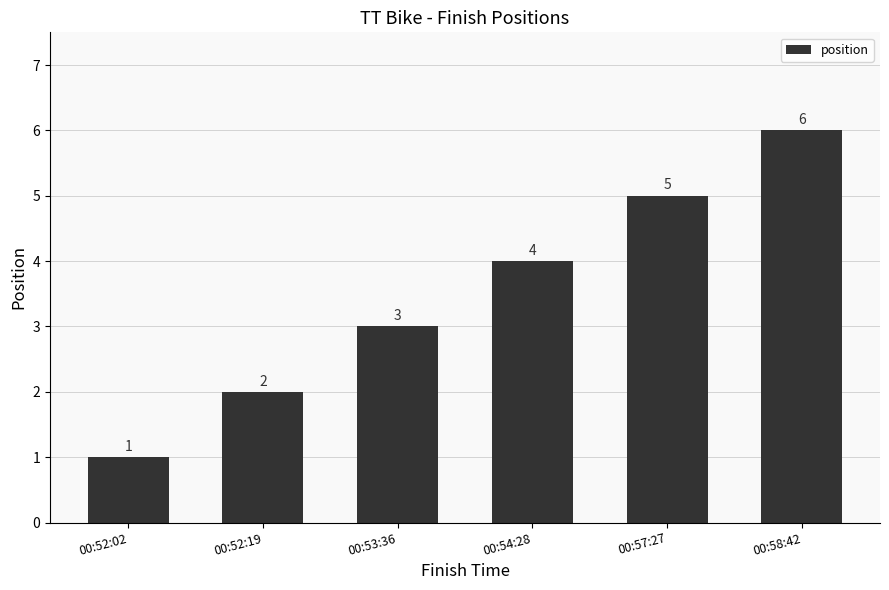

What is the sum of the values at 00:58:42 and 00:54:28?

10